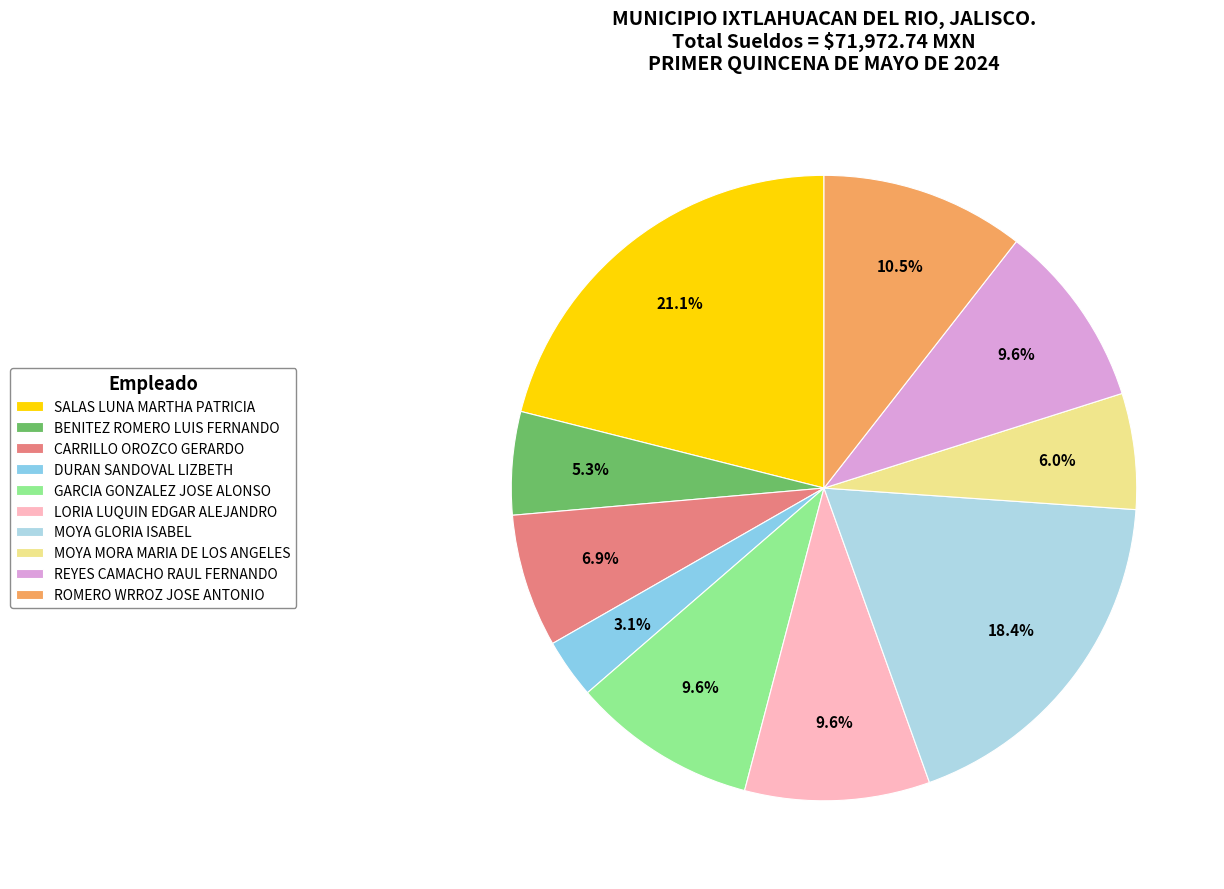

What is the change in value from CARRILLO OROZCO GERARDO to ROMERO WRROZ JOSE ANTONIO?

+2630.9